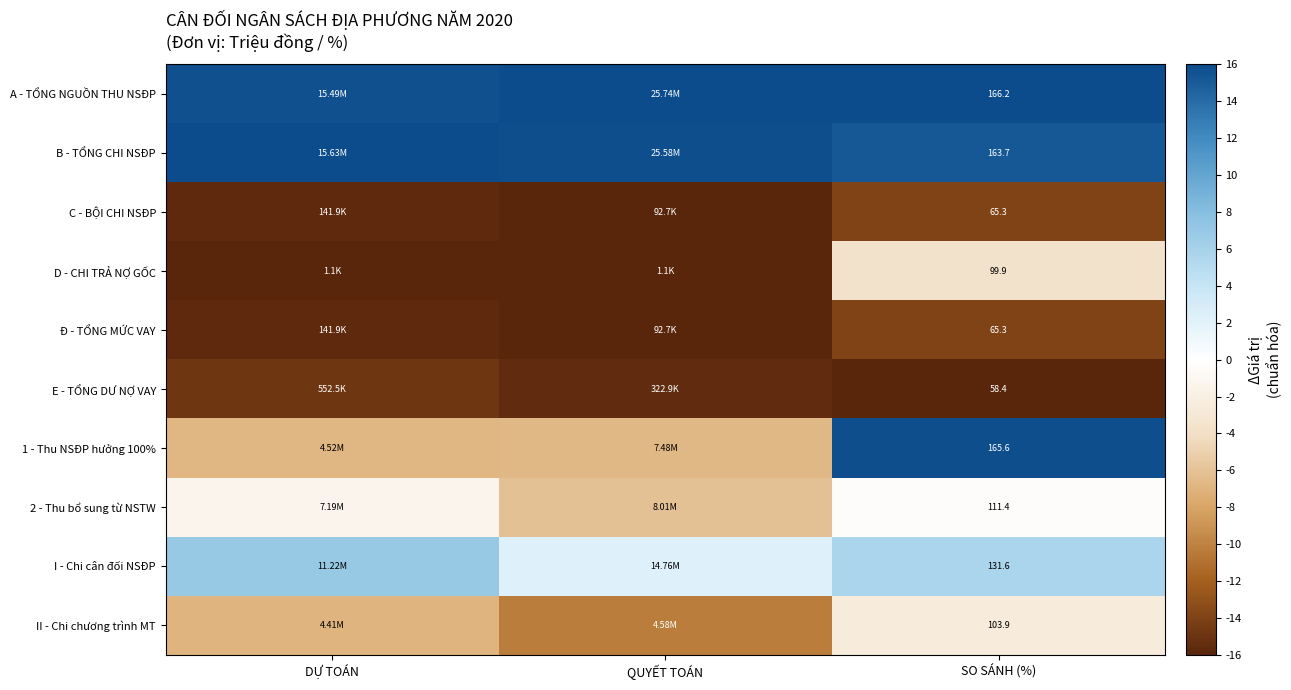

Rank the series at QUYẾT TOÁN from highest to lowest value.

A - TỔNG NGUỒN THU NSĐP, B - TỔNG CHI NSĐP, I - Chi cân đối NSĐP, 2 - Thu bổ sung từ NSTW, 1 - Thu NSĐP hưởng 100%, II - Chi chương trình MT, E - TỔNG DƯ NỢ VAY, C - BỘI CHI NSĐP, Đ - TỔNG MỨC VAY, D - CHI TRẢ NỢ GỐC